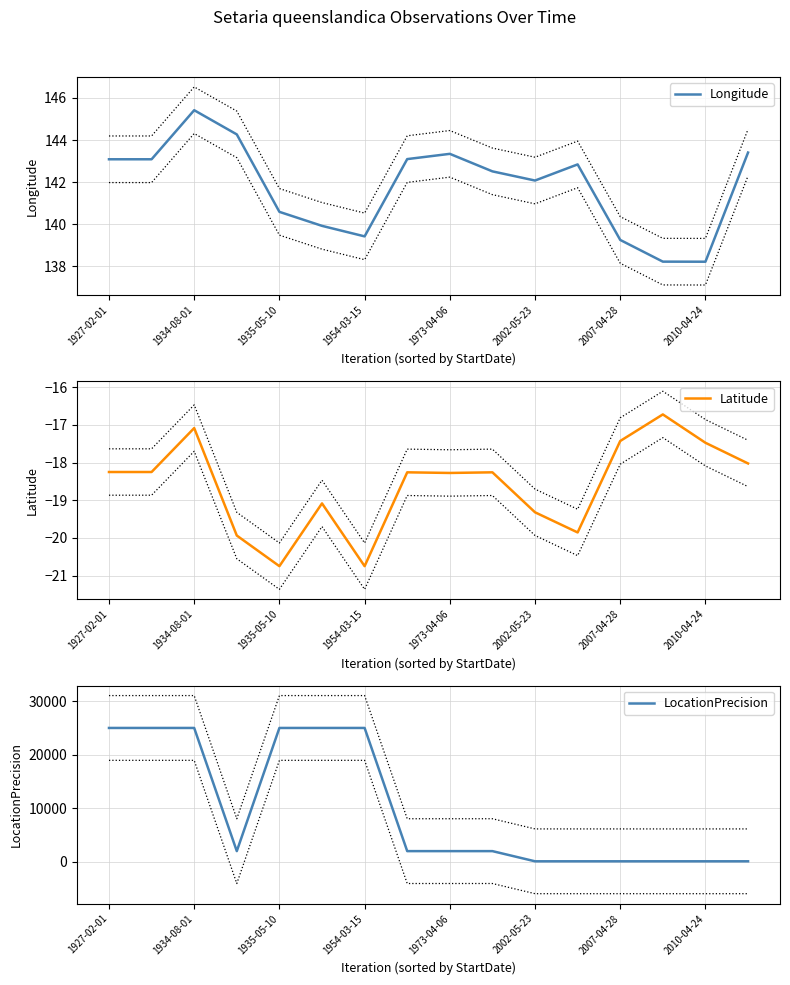

Is it true that Longitude equals 209.6 at 1927-02-01?

False